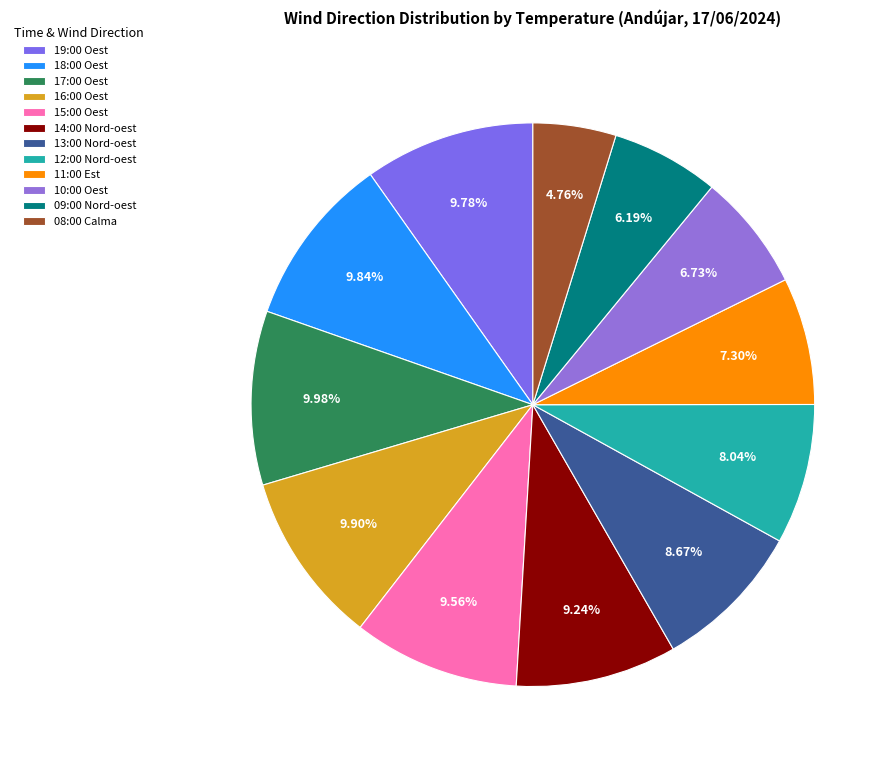

To the nearest percent, what is the difference between the largest and smallest slice percentages?

5%